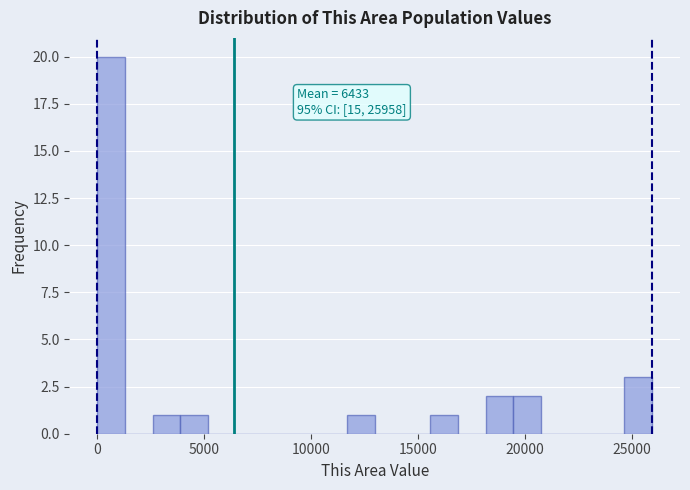

Read against the x-axis, roughly where is the centre of the tallest bar?

500